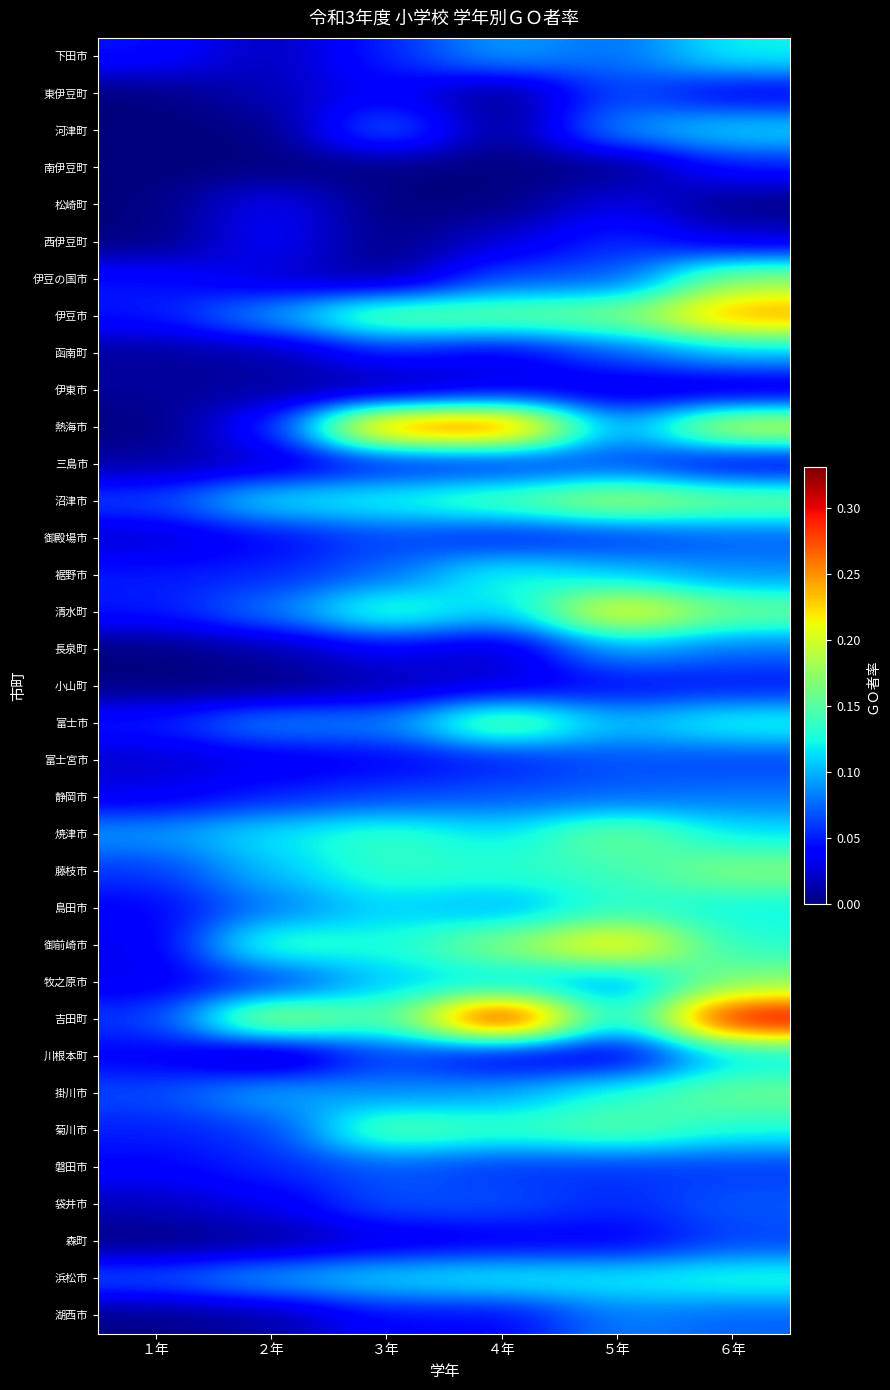

Reading left to right, extract all data points from this chart.

下田市: １年=0.0	２年=0.0	３年=0.1	４年=0.1	５年=0.1	６年=0.1
東伊豆町: １年=0.0	２年=0.0	３年=0.0	４年=0.0	５年=0.1	６年=0.0
河津町: １年=0.0	２年=0.0	３年=0.1	４年=0.0	５年=0.1	６年=0.1
南伊豆町: １年=0.0	２年=0.0	３年=0.0	４年=0.0	５年=0.0	６年=0.0
松崎町: １年=0.0	２年=0.0	３年=0.0	４年=0.0	５年=0.0	６年=0.0
西伊豆町: １年=0.0	２年=0.0	３年=0.0	４年=0.0	５年=0.1	６年=0.0
伊豆の国市: １年=0.0	２年=0.0	３年=0.0	４年=0.1	５年=0.1	６年=0.2
伊豆市: １年=0.0	２年=0.1	３年=0.2	４年=0.2	５年=0.2	６年=0.3
函南町: １年=0.0	２年=0.0	３年=0.0	４年=0.0	５年=0.1	６年=0.1
伊東市: １年=0.0	２年=0.0	３年=0.0	４年=0.0	５年=0.0	６年=0.0
熱海市: １年=0.0	２年=0.0	３年=0.3	４年=0.3	５年=0.1	６年=0.2
三島市: １年=0.0	２年=0.0	３年=0.0	４年=0.0	５年=0.1	６年=0.0
沼津市: １年=0.1	２年=0.1	３年=0.1	４年=0.2	５年=0.2	６年=0.2
御殿場市: １年=0.0	２年=0.0	３年=0.1	４年=0.0	５年=0.1	６年=0.1
裾野市: １年=0.0	２年=0.1	３年=0.1	４年=0.1	５年=0.1	６年=0.1
清水町: １年=0.0	２年=0.1	３年=0.1	４年=0.1	５年=0.2	６年=0.2
長泉町: １年=0.0	２年=0.0	３年=0.0	４年=0.0	５年=0.1	６年=0.1
小山町: １年=0.0	２年=0.0	３年=0.0	４年=0.0	５年=0.0	６年=0.0
富士市: １年=0.1	２年=0.1	３年=0.1	４年=0.2	５年=0.1	６年=0.1
富士宮市: １年=0.0	２年=0.0	３年=0.0	４年=0.0	５年=0.1	６年=0.1
静岡市: １年=0.0	２年=0.1	３年=0.1	４年=0.1	５年=0.1	６年=0.1
焼津市: １年=0.1	２年=0.1	３年=0.1	４年=0.1	５年=0.2	６年=0.1
藤枝市: １年=0.1	２年=0.1	３年=0.1	４年=0.1	５年=0.1	６年=0.2
島田市: １年=0.0	２年=0.1	３年=0.1	４年=0.1	５年=0.1	６年=0.1
御前崎市: １年=0.0	２年=0.1	３年=0.1	４年=0.2	５年=0.2	６年=0.1
牧之原市: １年=0.0	２年=0.1	３年=0.1	４年=0.1	５年=0.1	６年=0.2
吉田町: １年=0.1	２年=0.2	３年=0.1	４年=0.3	５年=0.1	６年=0.3
川根本町: １年=0.0	２年=0.0	３年=0.1	４年=0.0	５年=0.0	６年=0.1
掛川市: １年=0.1	２年=0.1	３年=0.1	４年=0.1	５年=0.1	６年=0.2
菊川市: １年=0.1	２年=0.1	３年=0.2	４年=0.1	５年=0.2	６年=0.1
磐田市: １年=0.0	２年=0.1	３年=0.1	４年=0.1	５年=0.1	６年=0.1
袋井市: １年=0.0	２年=0.0	３年=0.1	４年=0.1	５年=0.1	６年=0.1
森町: １年=0.0	２年=0.0	３年=0.0	４年=0.0	５年=0.0	６年=0.1
浜松市: １年=0.1	２年=0.1	３年=0.1	４年=0.1	５年=0.1	６年=0.1
湖西市: １年=0.0	２年=0.0	３年=0.0	４年=0.0	５年=0.1	６年=0.1